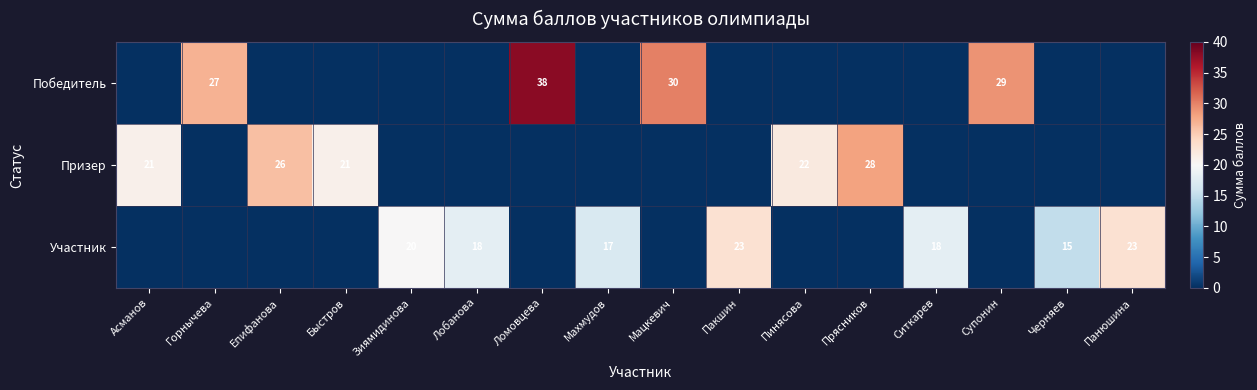

True or false: Участник has a value of 21 at Черняев.

False